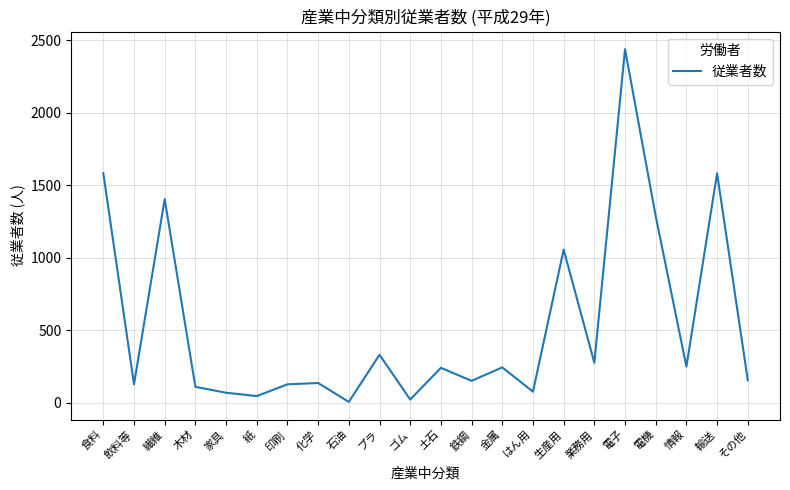

The chart shows a value of 1286 at 電機. True or false?

True